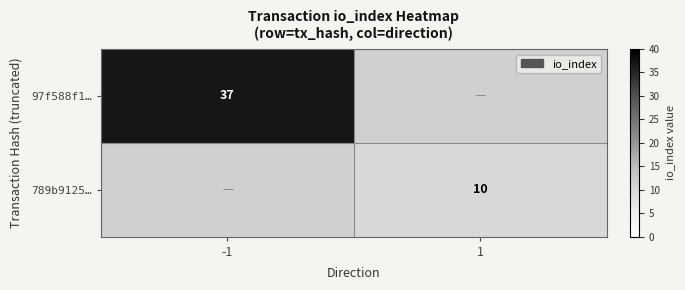

The value of 789b9125… at 1 is 10. True or false?

True